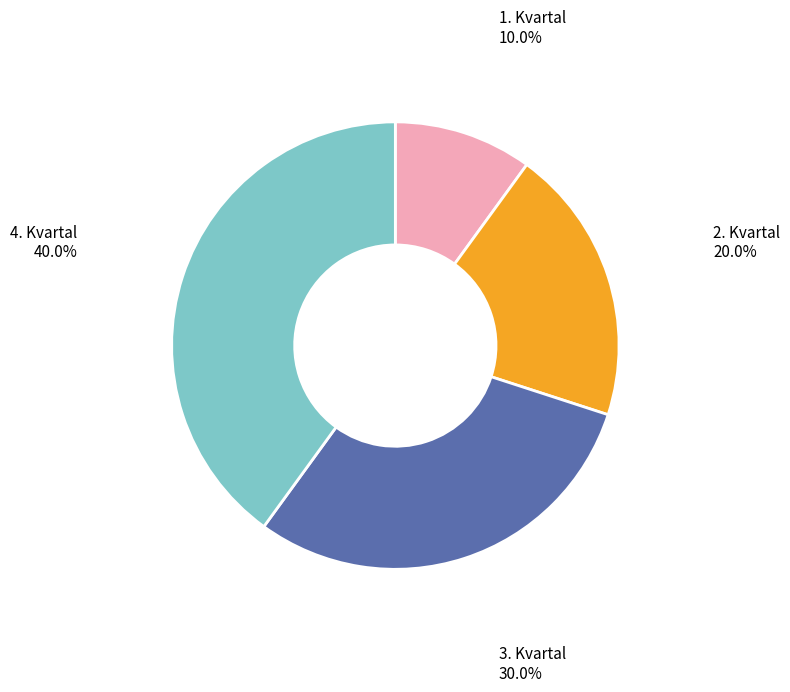

How many slices are in this pie chart?

4